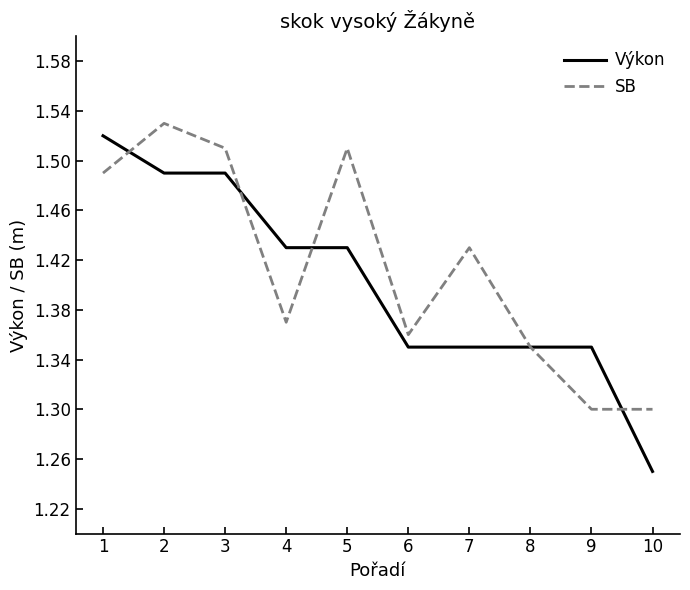

Is it true that Výkon equals 0.4 at 8?

False